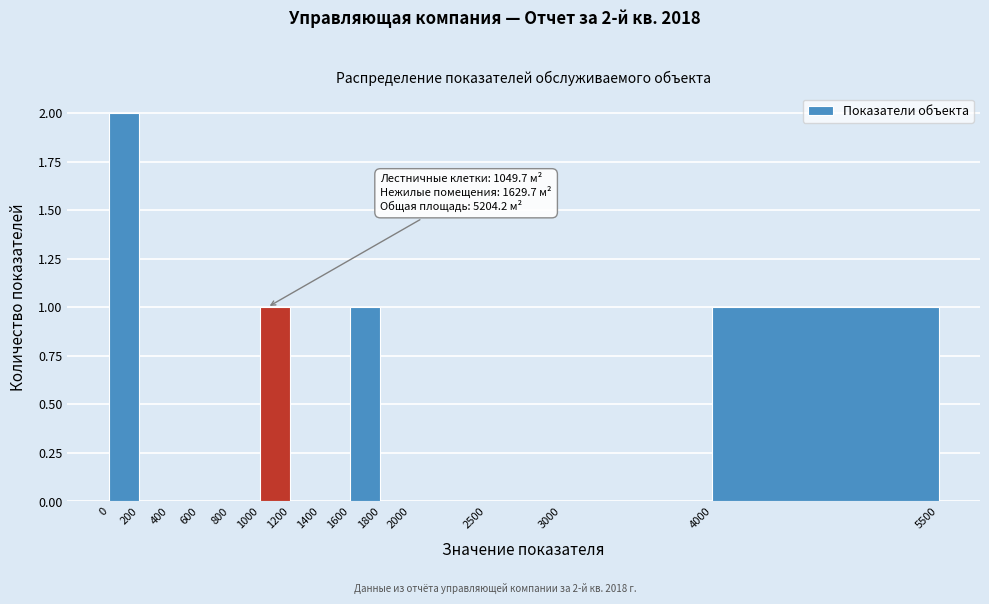

Over which range of the x-axis is the bar tallest?

0 to 200